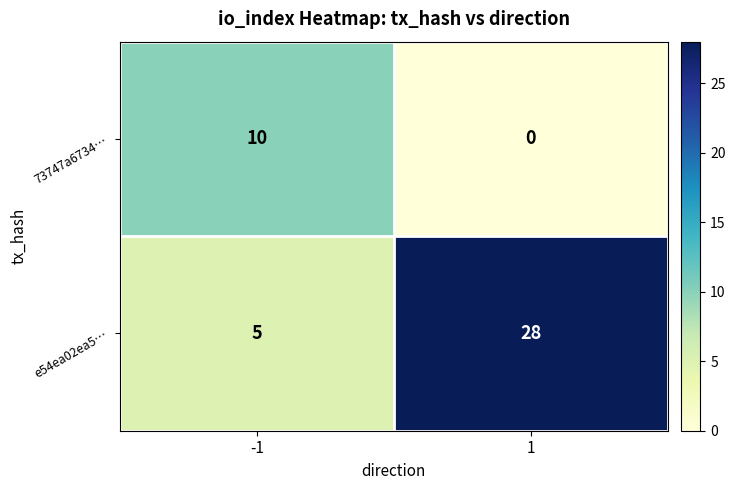

What is the highest value of the 73747a6734… series?

10